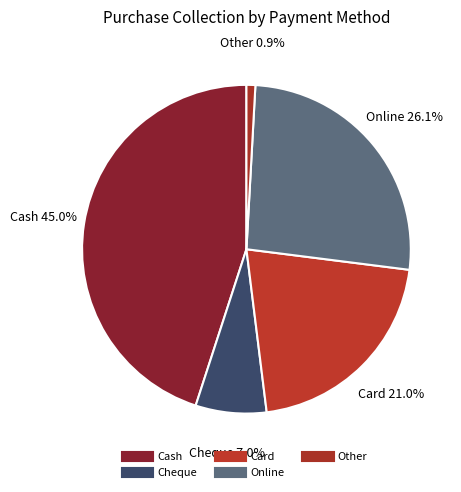

Count the number of slices in the pie.

5